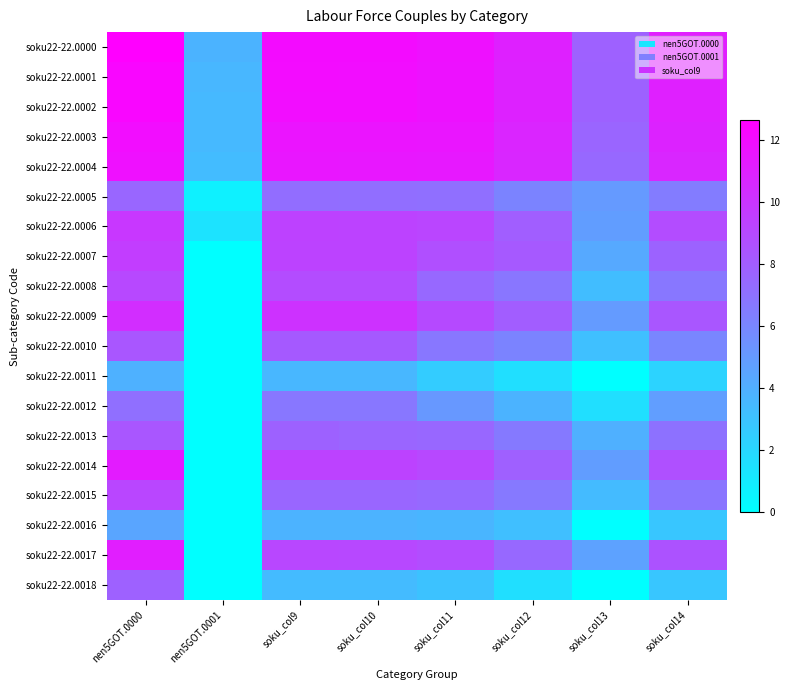

How many distinct data groups are displayed?

19